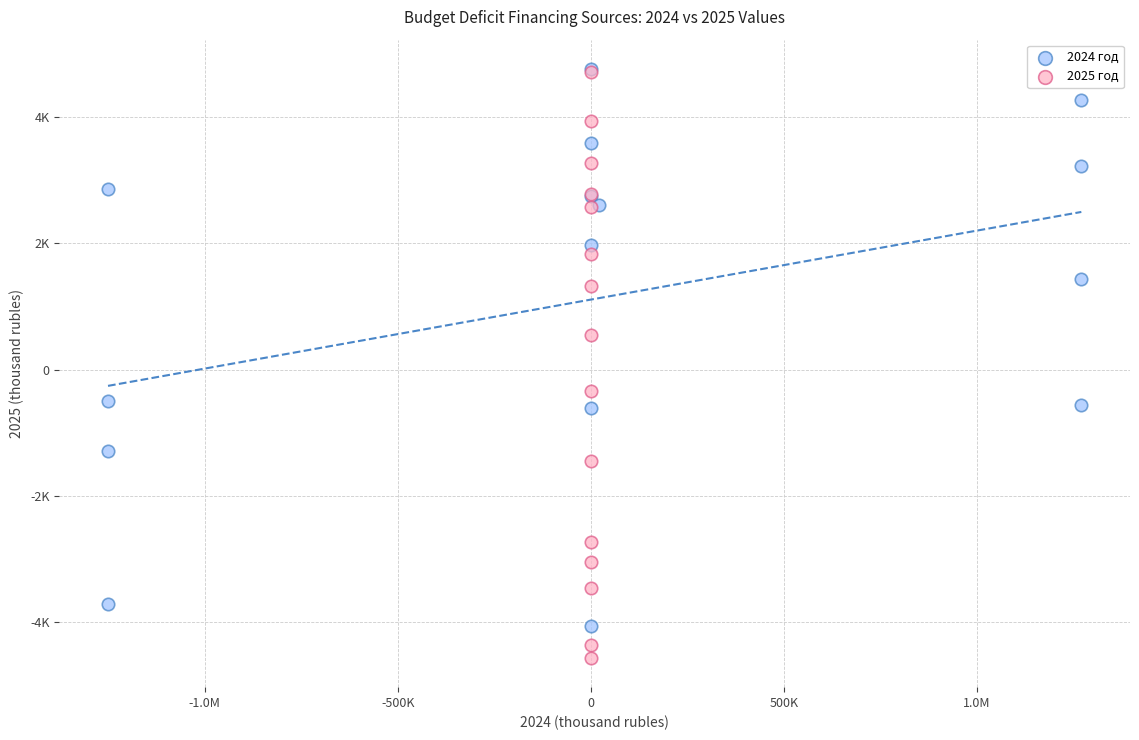

Which series contains the lowest Y value?

2025 год